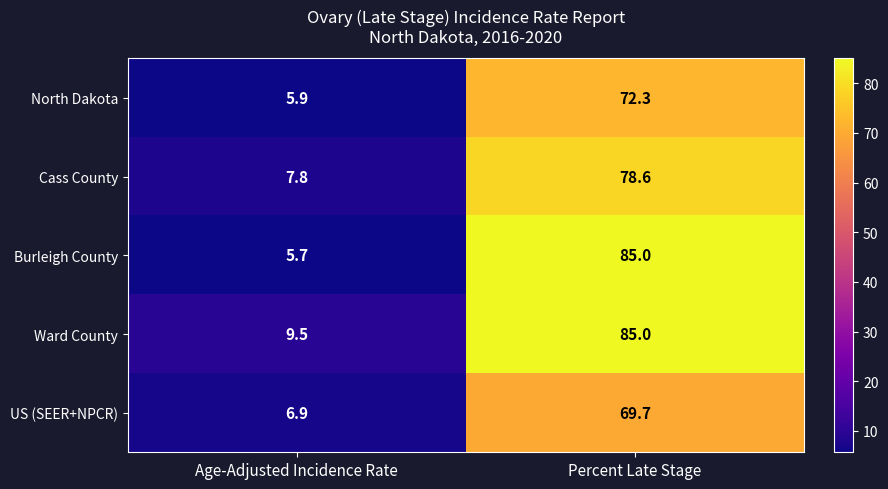

Reading left to right, list all the values displayed in this chart.

North Dakota: 5.9	72.3
Cass County: 7.8	78.6
Burleigh County: 5.7	85.0
Ward County: 9.5	85.0
US (SEER+NPCR): 6.9	69.7